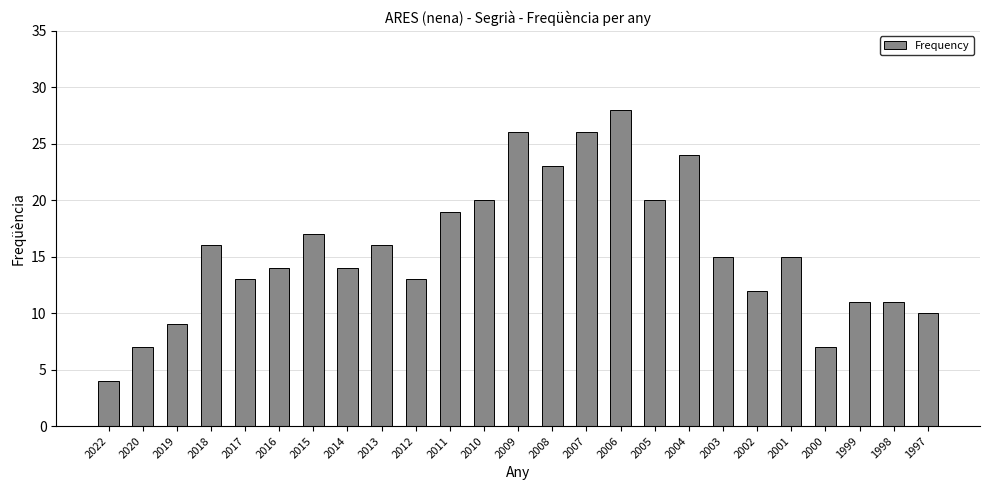

What value does the data have at 2019, to the nearest 10?

10